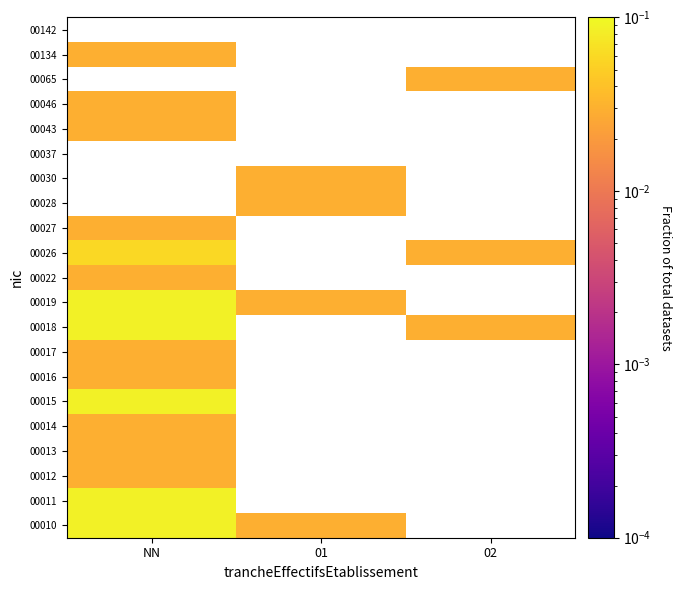

How many distinct data groups are displayed?

21